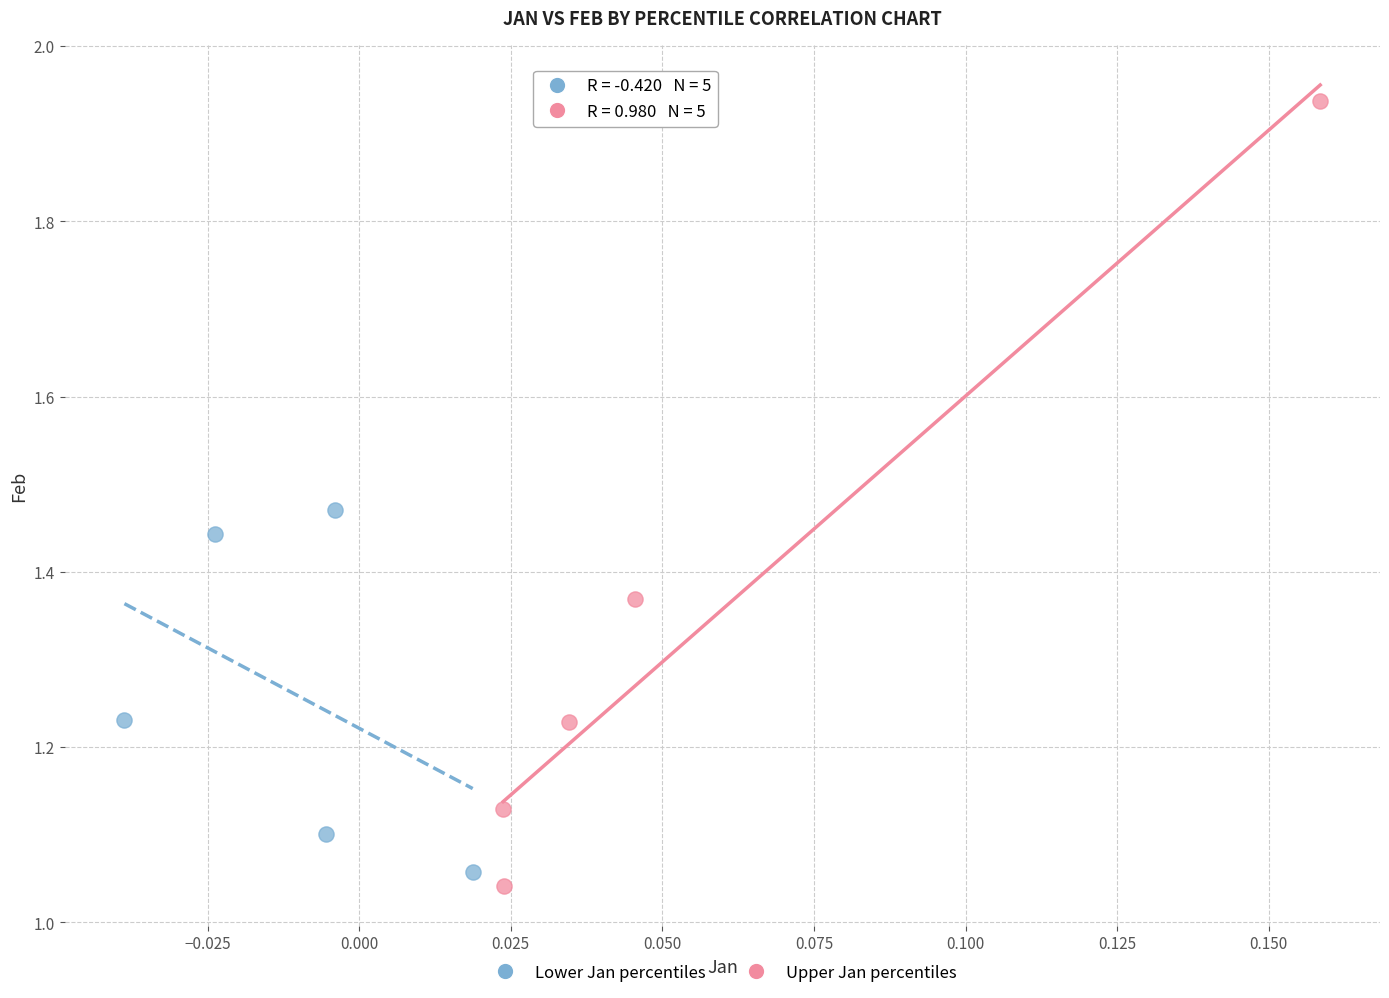

Which series contains the highest Y value?

Upper Jan percentiles